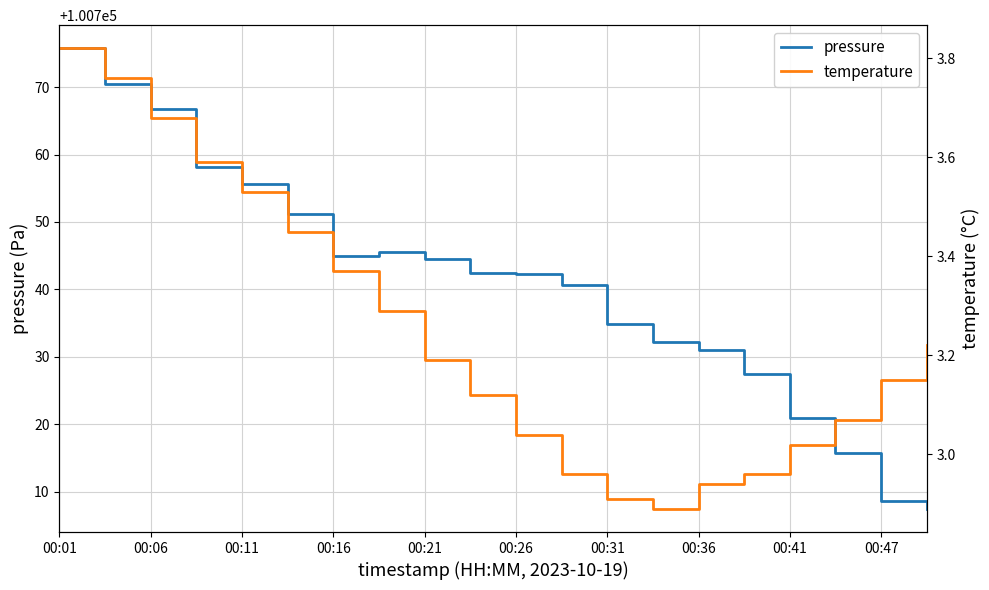

What is the smallest value displayed?

2.9